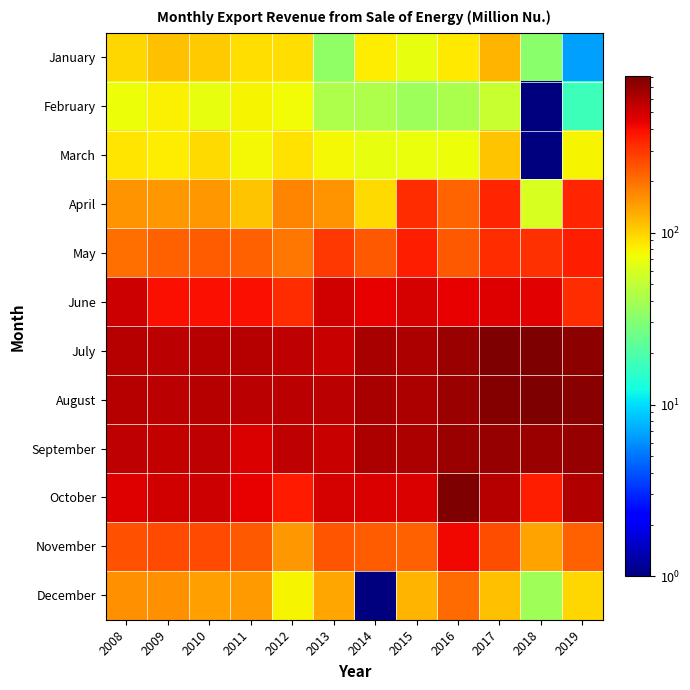

How many data points does each series have?

12